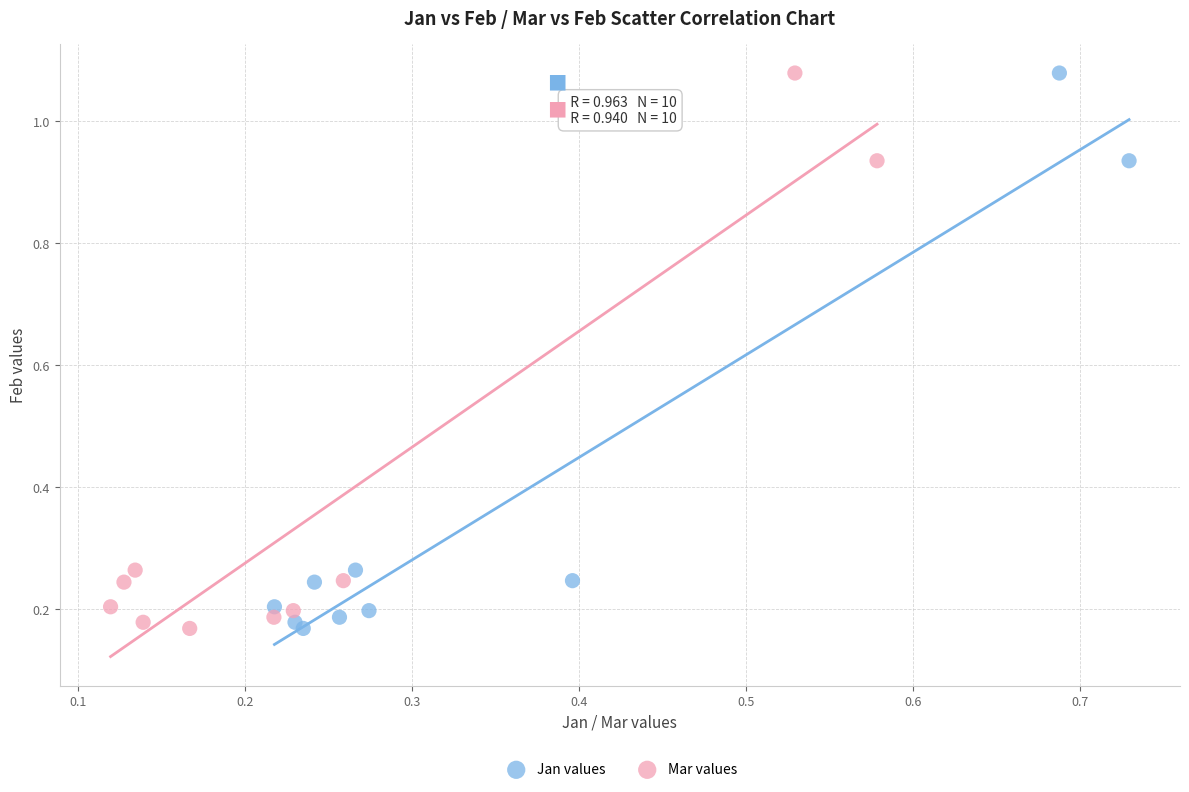

What are all the series names shown in the legend?

Jan values, Mar values